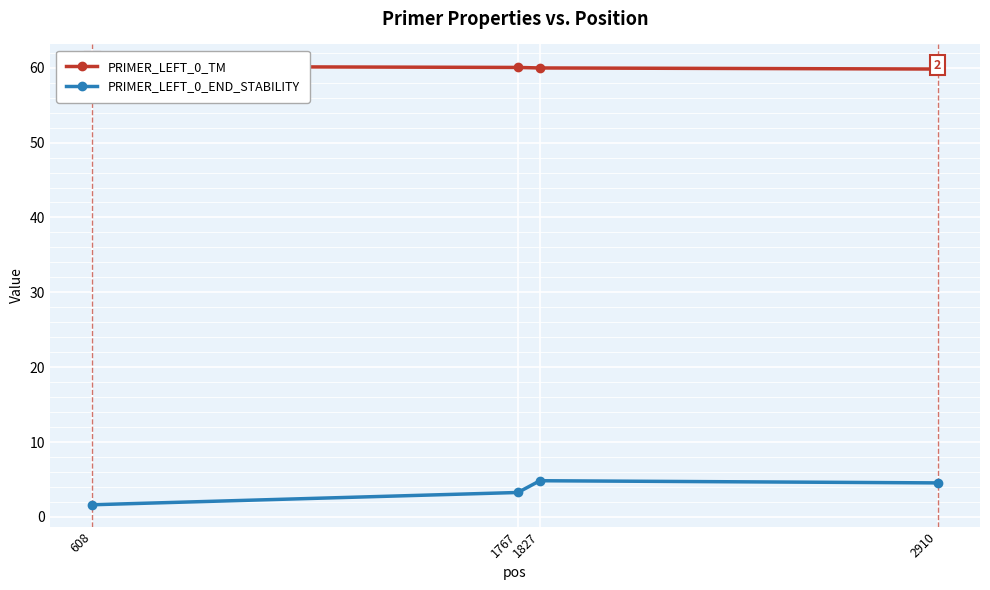

True or false: PRIMER_LEFT_0_TM and PRIMER_LEFT_0_END_STABILITY intersect in this chart.

False